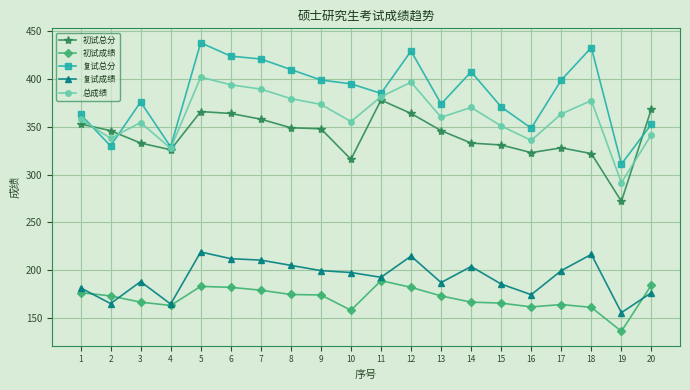

True or false: 总成绩 and 初试总分 intersect in this chart.

True